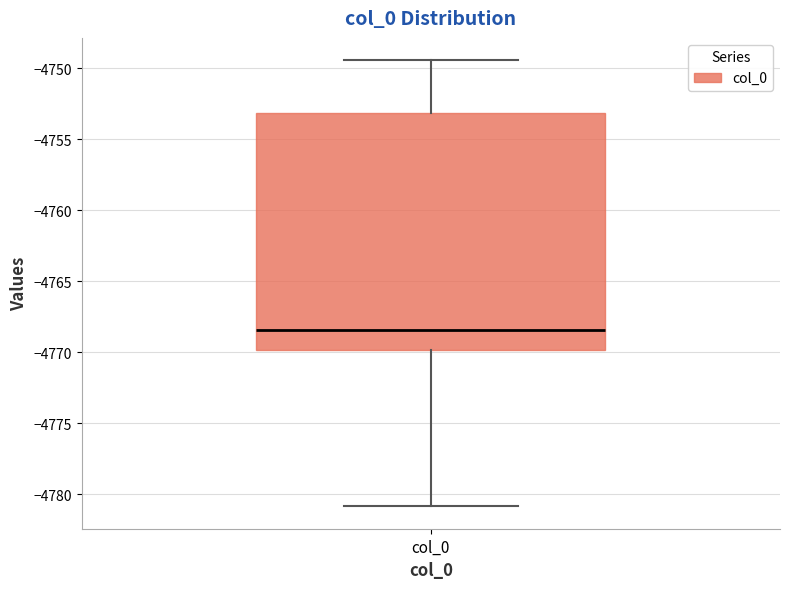

Where does the upper whisker of the box for col_0 end on the y-axis? The values are not printed on the chart, so give them approximately, as read against the axis.

-4749.5